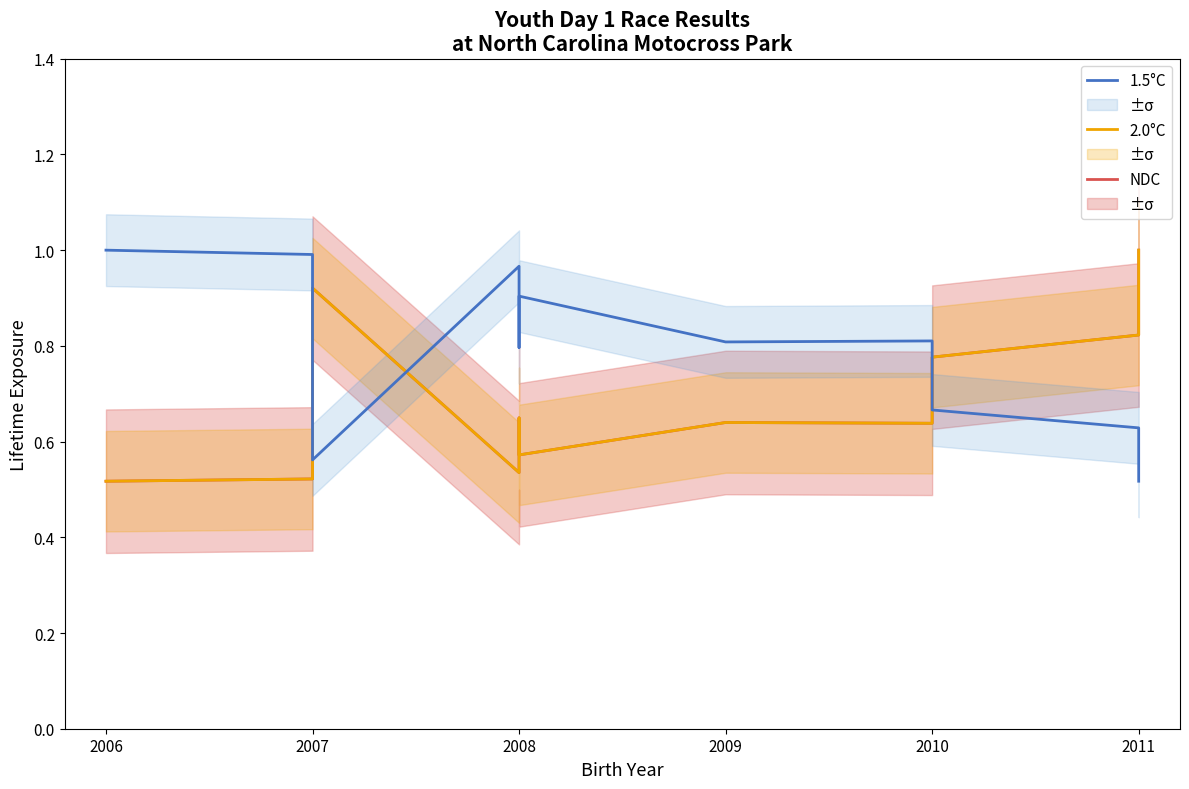

True or false: NDC has a value of 0.6 at 2008.

True